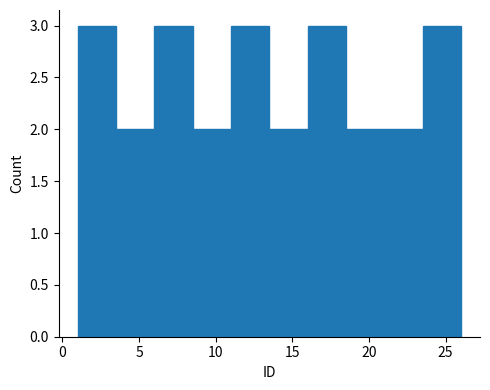

Reading left to right, list every bar in this chart as the range it spans on the x-axis followed by its height. The values are not printed on the chart, so give them approximately, as read against the axis.

1.0 to 3.5: 3
3.5 to 6.0: 2
6.0 to 8.5: 3
8.5 to 11.0: 2
11.0 to 13.5: 3
13.5 to 16.0: 2
16.0 to 18.5: 3
18.5 to 21.0: 2
21.0 to 23.5: 2
23.5 to 26.0: 3